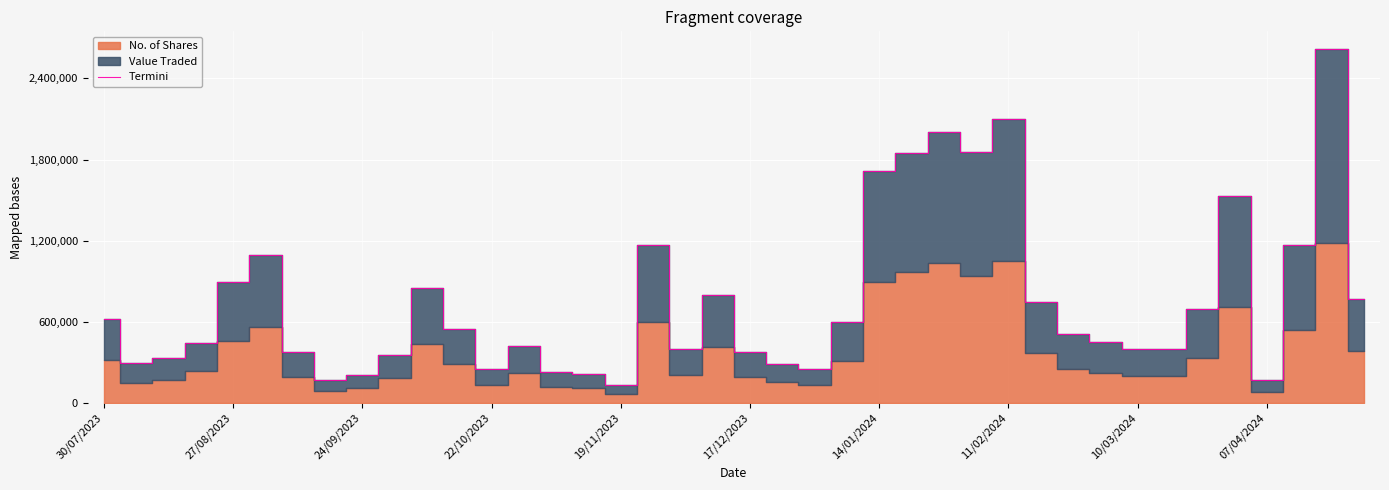

What is the minimum value for Termini?

131305